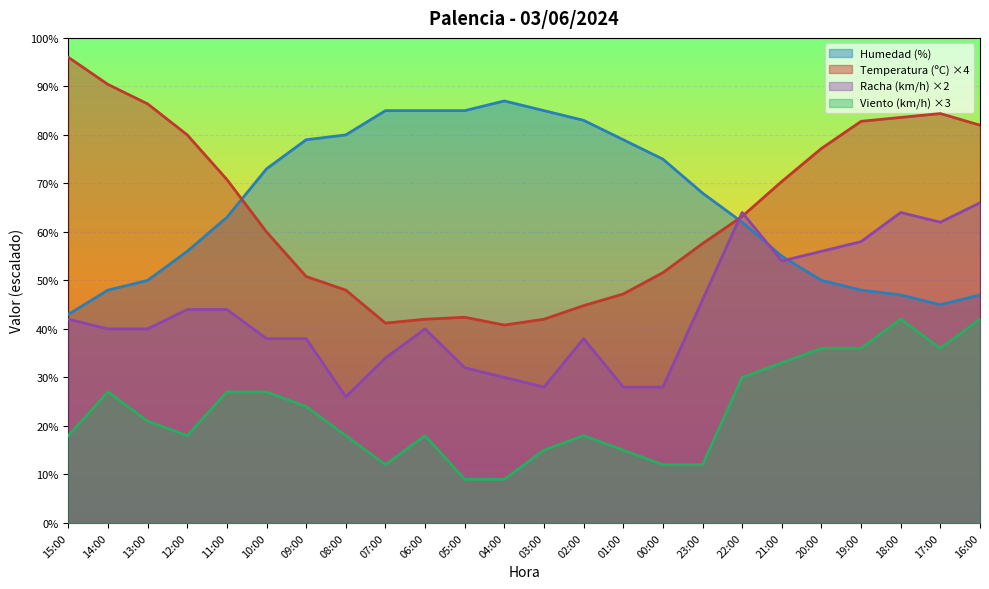

What is the approximate value of Temperatura (ºC) at 21:00?

70.4